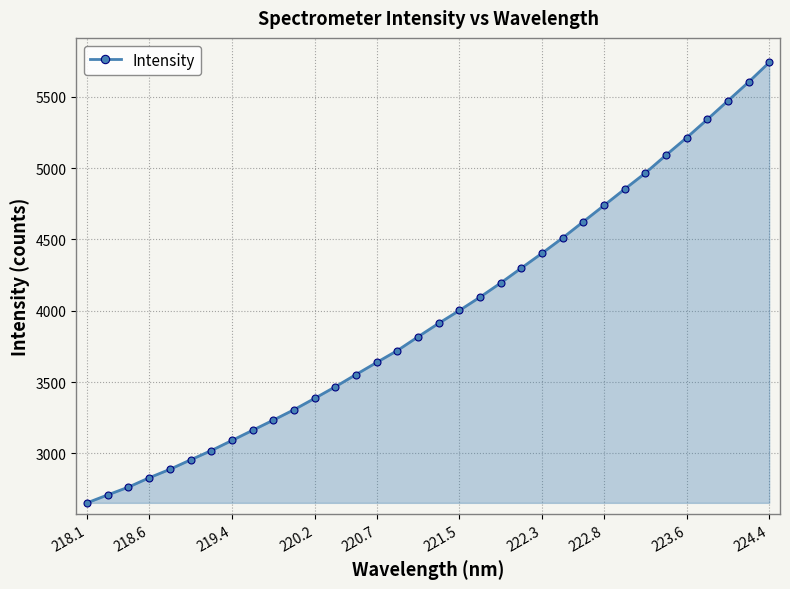

What is the minimum value shown in the chart?

2654.2